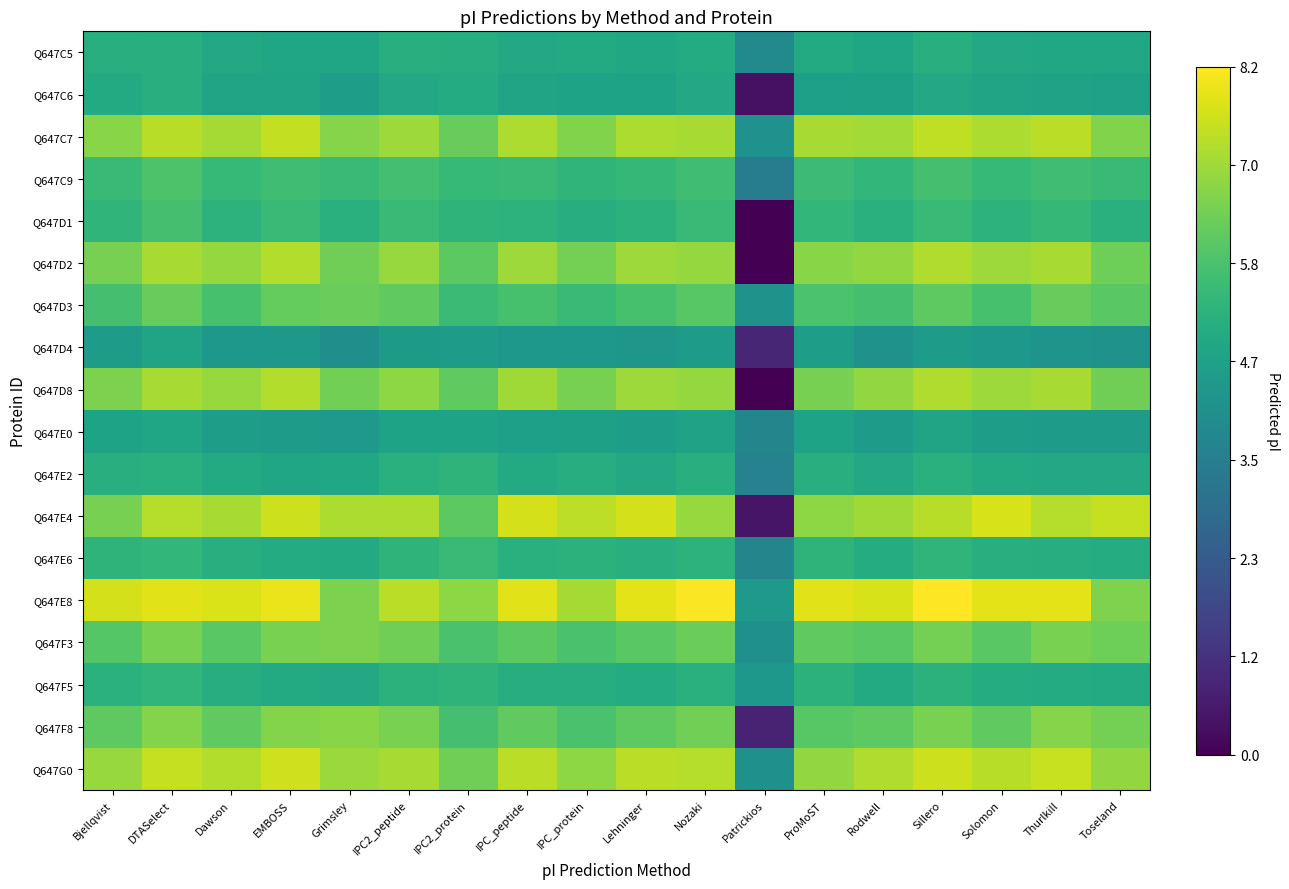

Reading left to right, extract all data points from this chart.

Q647C5: Bjellqvist=5.1	DTASelect=5.2	Dawson=4.9	EMBOSS=4.8	Grimsley=4.8	IPC2_peptide=5.1	IPC2_protein=5.1	IPC_peptide=4.9	IPC_protein=5.0	Lehninger=4.9	Nozaki=5.0	Patrickios=3.9	ProMoST=5.0	Rodwell=4.8	Sillero=5.1	Solomon=4.9	Thurlkill=4.9	Toseland=4.9
Q647C6: Bjellqvist=5.0	DTASelect=5.1	Dawson=4.8	EMBOSS=4.8	Grimsley=4.6	IPC2_peptide=4.9	IPC2_protein=5.0	IPC_peptide=4.8	IPC_protein=4.7	Lehninger=4.7	Nozaki=4.9	Patrickios=0.4	ProMoST=4.6	Rodwell=4.6	Sillero=4.9	Solomon=4.8	Thurlkill=4.7	Toseland=4.7
Q647C7: Bjellqvist=6.7	DTASelect=7.3	Dawson=7.0	EMBOSS=7.4	Grimsley=6.7	IPC2_peptide=7.0	IPC2_protein=6.2	IPC_peptide=7.2	IPC_protein=6.6	Lehninger=7.2	Nozaki=7.1	Patrickios=4.1	ProMoST=7.1	Rodwell=7.0	Sillero=7.4	Solomon=7.1	Thurlkill=7.3	Toseland=6.6
Q647C9: Bjellqvist=5.5	DTASelect=5.9	Dawson=5.5	EMBOSS=5.7	Grimsley=5.5	IPC2_peptide=5.7	IPC2_protein=5.5	IPC_peptide=5.5	IPC_protein=5.3	Lehninger=5.4	Nozaki=5.7	Patrickios=3.5	ProMoST=5.6	Rodwell=5.4	Sillero=5.7	Solomon=5.5	Thurlkill=5.7	Toseland=5.5
Q647D1: Bjellqvist=5.3	DTASelect=5.8	Dawson=5.3	EMBOSS=5.5	Grimsley=5.2	IPC2_peptide=5.5	IPC2_protein=5.3	IPC_peptide=5.3	IPC_protein=5.1	Lehninger=5.3	Nozaki=5.5	Patrickios=0.0	ProMoST=5.4	Rodwell=5.2	Sillero=5.5	Solomon=5.3	Thurlkill=5.4	Toseland=5.2
Q647D2: Bjellqvist=6.5	DTASelect=7.1	Dawson=6.9	EMBOSS=7.2	Grimsley=6.4	IPC2_peptide=6.9	IPC2_protein=6.1	IPC_peptide=7.0	IPC_protein=6.4	Lehninger=7.0	Nozaki=6.9	Patrickios=0.0	ProMoST=6.7	Rodwell=6.8	Sillero=7.2	Solomon=7.0	Thurlkill=7.1	Toseland=6.4
Q647D3: Bjellqvist=5.8	DTASelect=6.2	Dawson=5.8	EMBOSS=6.2	Grimsley=6.3	IPC2_peptide=6.2	IPC2_protein=5.6	IPC_peptide=5.8	IPC_protein=5.5	Lehninger=5.8	Nozaki=6.0	Patrickios=4.2	ProMoST=5.8	Rodwell=5.8	Sillero=6.1	Solomon=5.8	Thurlkill=6.2	Toseland=6.1
Q647D4: Bjellqvist=4.5	DTASelect=4.8	Dawson=4.4	EMBOSS=4.3	Grimsley=4.1	IPC2_peptide=4.5	IPC2_protein=4.5	IPC_peptide=4.3	IPC_protein=4.3	Lehninger=4.3	Nozaki=4.5	Patrickios=0.9	ProMoST=4.5	Rodwell=4.2	Sillero=4.5	Solomon=4.3	Thurlkill=4.2	Toseland=4.2
Q647D8: Bjellqvist=6.5	DTASelect=7.1	Dawson=6.9	EMBOSS=7.2	Grimsley=6.4	IPC2_peptide=6.8	IPC2_protein=6.2	IPC_peptide=7.0	IPC_protein=6.5	Lehninger=7.0	Nozaki=6.9	Patrickios=0.0	ProMoST=6.5	Rodwell=6.8	Sillero=7.2	Solomon=7.0	Thurlkill=7.1	Toseland=6.4
Q647E0: Bjellqvist=4.7	DTASelect=4.8	Dawson=4.6	EMBOSS=4.5	Grimsley=4.4	IPC2_peptide=4.7	IPC2_protein=4.7	IPC_peptide=4.6	IPC_protein=4.6	Lehninger=4.5	Nozaki=4.7	Patrickios=3.7	ProMoST=4.7	Rodwell=4.5	Sillero=4.8	Solomon=4.6	Thurlkill=4.5	Toseland=4.5
Q647E2: Bjellqvist=5.1	DTASelect=5.2	Dawson=5.0	EMBOSS=4.8	Grimsley=4.9	IPC2_peptide=5.2	IPC2_protein=5.3	IPC_peptide=5.0	IPC_protein=5.1	Lehninger=4.9	Nozaki=5.1	Patrickios=3.6	ProMoST=5.2	Rodwell=4.9	Sillero=5.2	Solomon=5.0	Thurlkill=4.9	Toseland=4.9
Q647E4: Bjellqvist=6.5	DTASelect=7.2	Dawson=7.1	EMBOSS=7.5	Grimsley=7.1	IPC2_peptide=7.1	IPC2_protein=6.1	IPC_peptide=7.6	IPC_protein=7.4	Lehninger=7.6	Nozaki=6.9	Patrickios=0.5	ProMoST=6.8	Rodwell=7.0	Sillero=7.3	Solomon=7.7	Thurlkill=7.3	Toseland=7.4
Q647E6: Bjellqvist=5.3	DTASelect=5.4	Dawson=5.2	EMBOSS=5.0	Grimsley=5.0	IPC2_peptide=5.3	IPC2_protein=5.5	IPC_peptide=5.2	IPC_protein=5.2	Lehninger=5.1	Nozaki=5.3	Patrickios=3.7	ProMoST=5.3	Rodwell=5.1	Sillero=5.3	Solomon=5.2	Thurlkill=5.1	Toseland=5.1
Q647E8: Bjellqvist=7.6	DTASelect=7.8	Dawson=7.7	EMBOSS=7.9	Grimsley=6.6	IPC2_peptide=7.3	IPC2_protein=6.8	IPC_peptide=7.8	IPC_protein=7.1	Lehninger=7.8	Nozaki=8.1	Patrickios=4.4	ProMoST=7.8	Rodwell=7.7	Sillero=8.2	Solomon=7.8	Thurlkill=7.8	Toseland=6.6
Q647F3: Bjellqvist=6.0	DTASelect=6.5	Dawson=6.1	EMBOSS=6.5	Grimsley=6.6	IPC2_peptide=6.4	IPC2_protein=5.8	IPC_peptide=6.1	IPC_protein=5.8	Lehninger=6.1	Nozaki=6.3	Patrickios=4.1	ProMoST=6.2	Rodwell=6.1	Sillero=6.4	Solomon=6.1	Thurlkill=6.5	Toseland=6.4
Q647F5: Bjellqvist=5.2	DTASelect=5.4	Dawson=5.1	EMBOSS=5.0	Grimsley=4.9	IPC2_peptide=5.2	IPC2_protein=5.3	IPC_peptide=5.1	IPC_protein=5.1	Lehninger=5.0	Nozaki=5.2	Patrickios=4.3	ProMoST=5.2	Rodwell=5.0	Sillero=5.3	Solomon=5.1	Thurlkill=5.0	Toseland=5.0
Q647F8: Bjellqvist=6.1	DTASelect=6.6	Dawson=6.2	EMBOSS=6.6	Grimsley=6.7	IPC2_peptide=6.5	IPC2_protein=5.8	IPC_peptide=6.2	IPC_protein=5.8	Lehninger=6.1	Nozaki=6.4	Patrickios=0.8	ProMoST=6.0	Rodwell=6.1	Sillero=6.5	Solomon=6.2	Thurlkill=6.7	Toseland=6.5
Q647G0: Bjellqvist=6.9	DTASelect=7.5	Dawson=7.2	EMBOSS=7.6	Grimsley=6.9	IPC2_peptide=7.1	IPC2_protein=6.4	IPC_peptide=7.3	IPC_protein=6.8	Lehninger=7.3	Nozaki=7.3	Patrickios=4.1	ProMoST=6.8	Rodwell=7.2	Sillero=7.5	Solomon=7.3	Thurlkill=7.5	Toseland=6.8